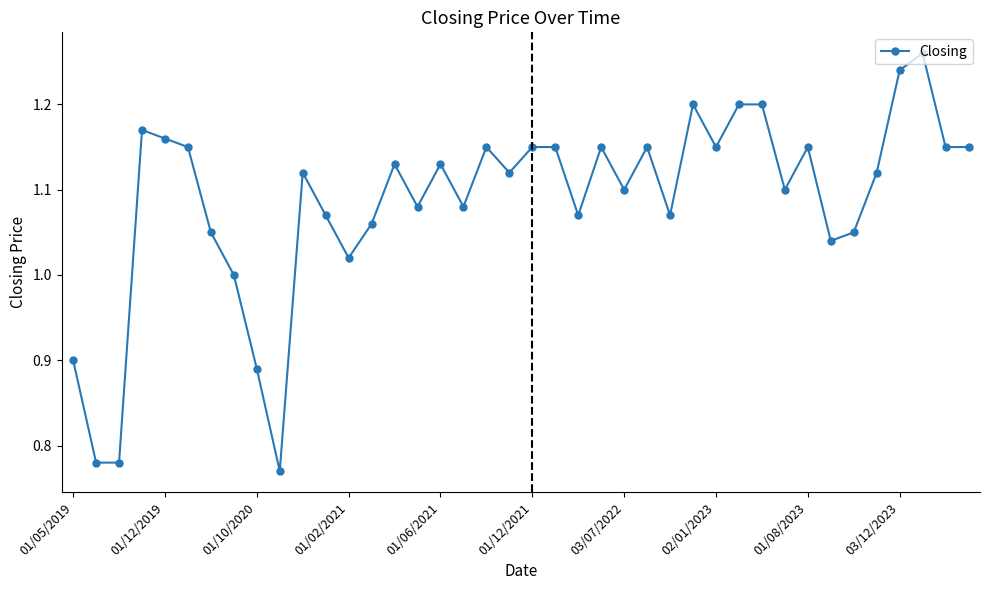

True or false: the data has more than 2 interior local peaks.

True